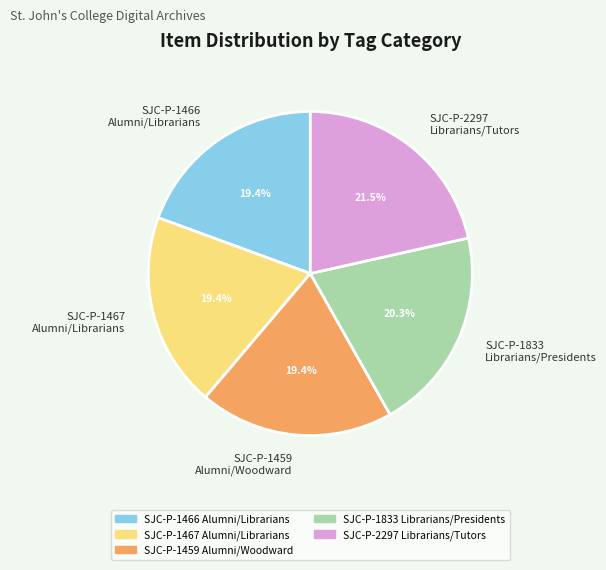

Combined, what portion of the pie is SJC-P-1467 Alumni/Librarians and SJC-P-2297 Librarians/Tutors?

40.9%